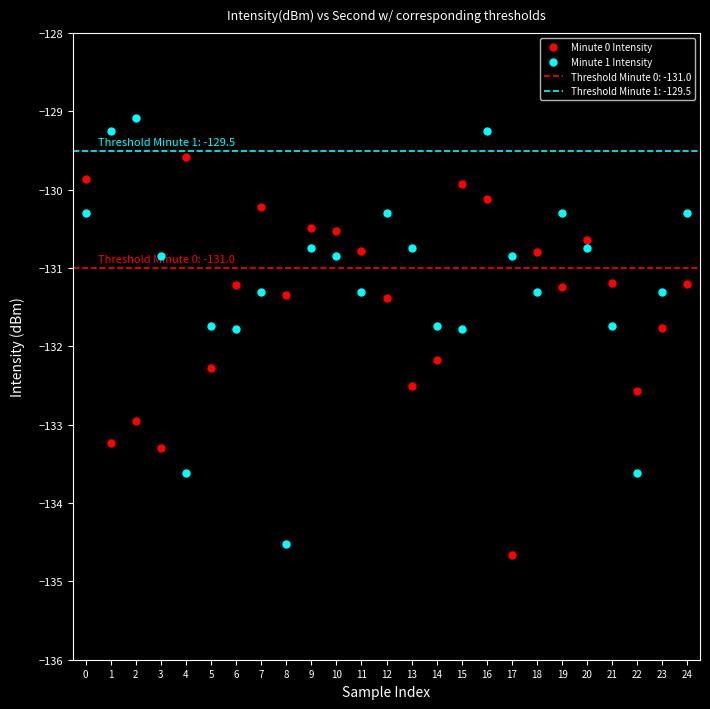

Which series reaches the minimum Y coordinate?

Minute 0 Intensity